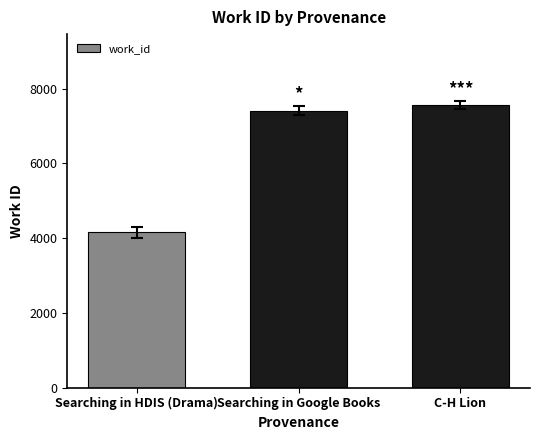

What is the smallest value displayed?

4154